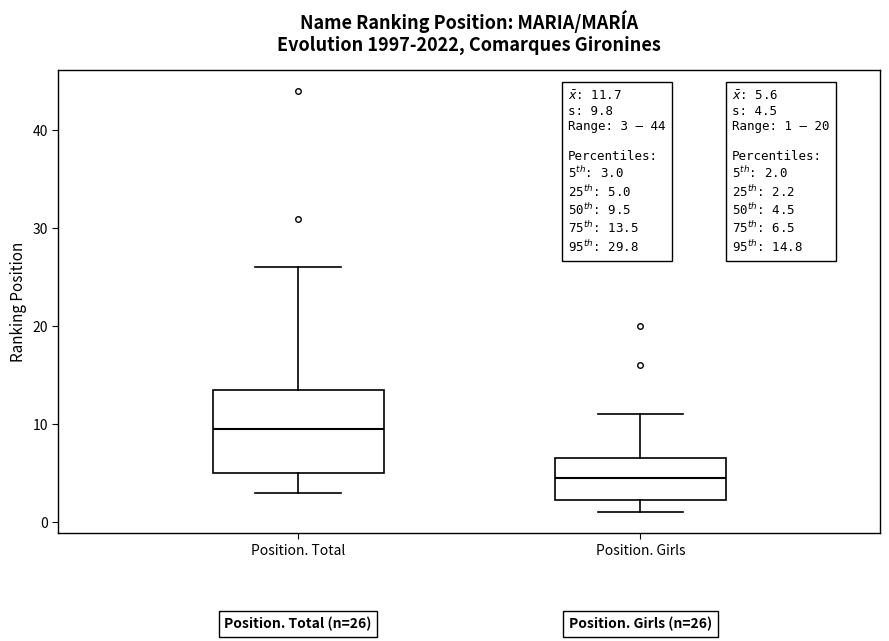

Which box's median line is the lowest?

Position. Girls